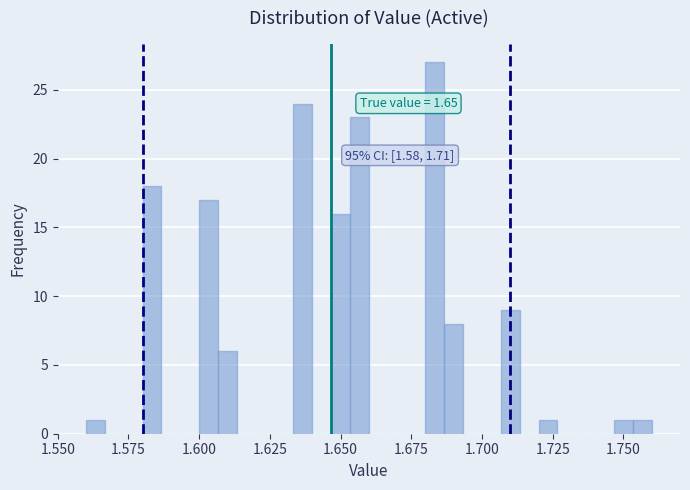

Around what value on the x-axis is the tallest bar? Give the approximate position of its centre, as read against the axis.

1.685